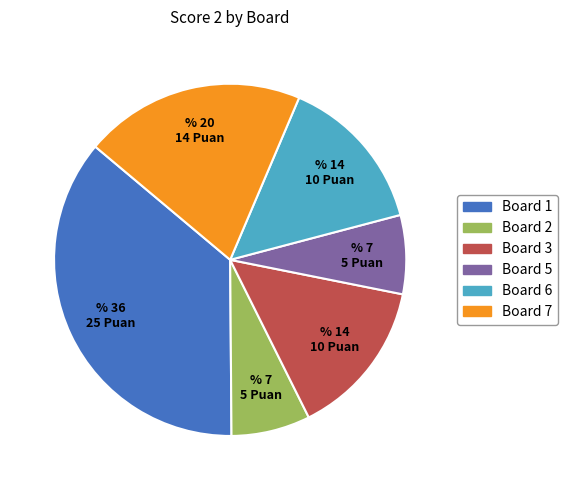

Does any single category account for the majority?

No